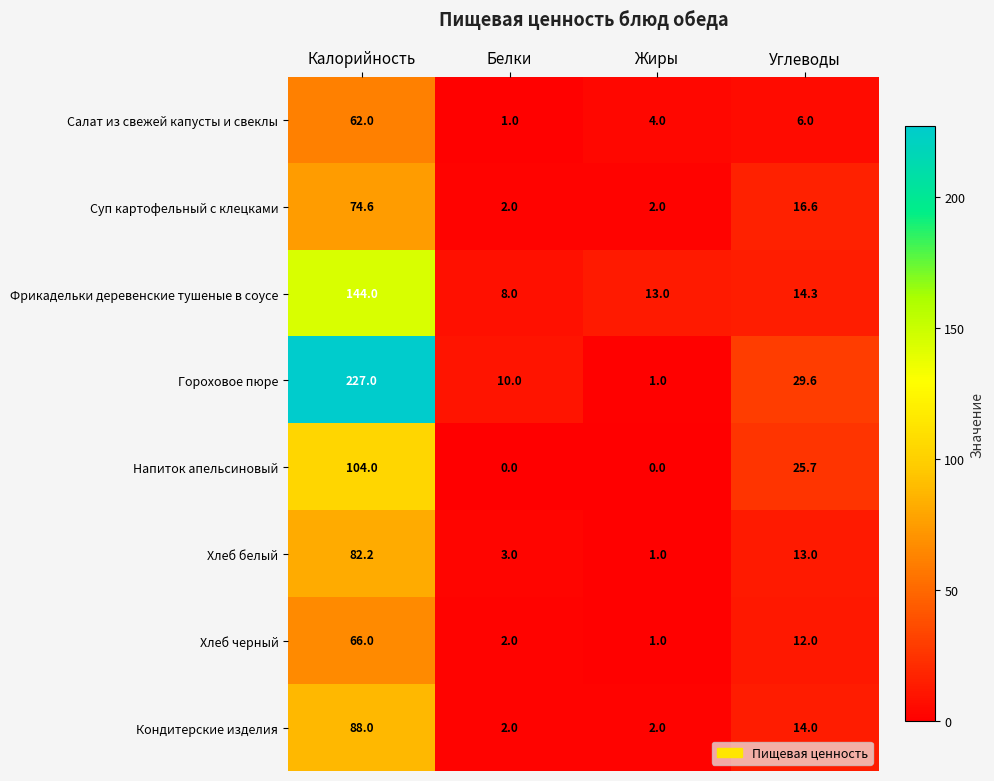

Which category has the highest value across all series?

Калорийность